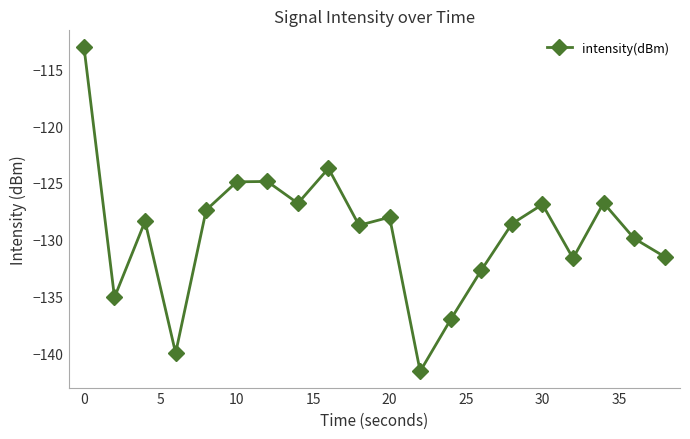

What is the greatest value displayed?

-113.0